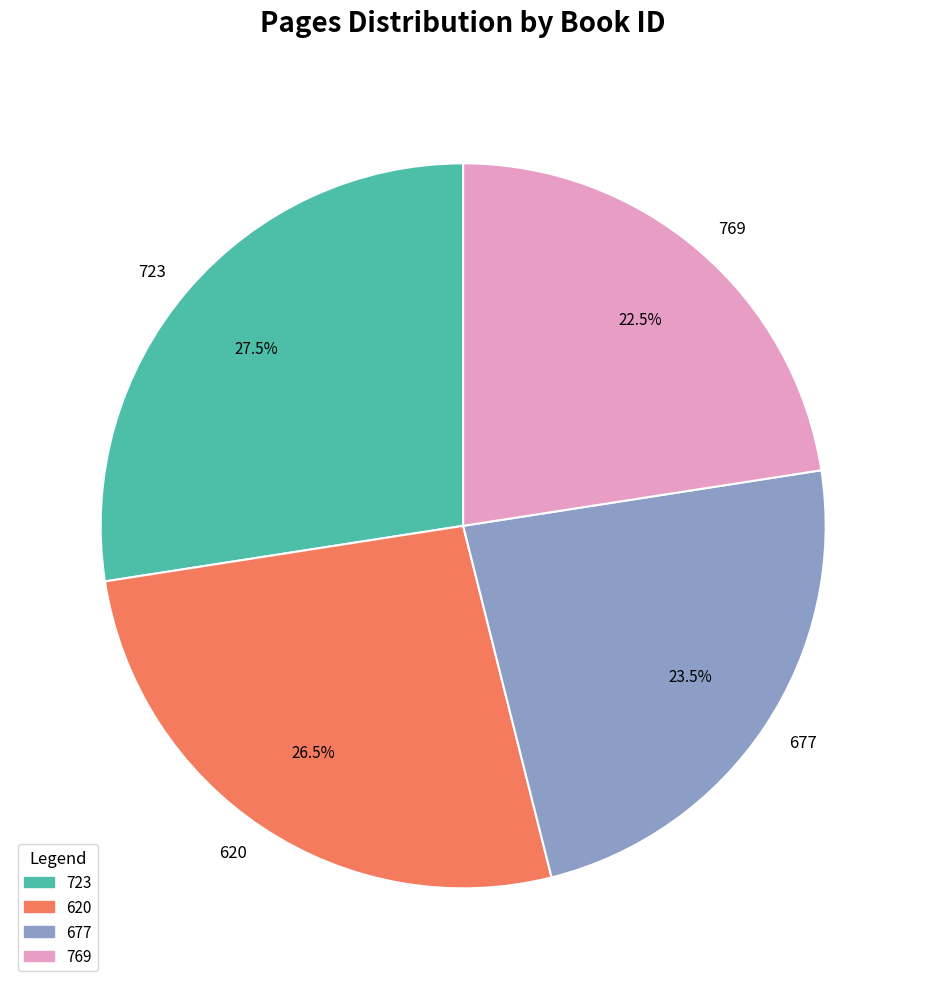

How many segments does this pie chart have?

4